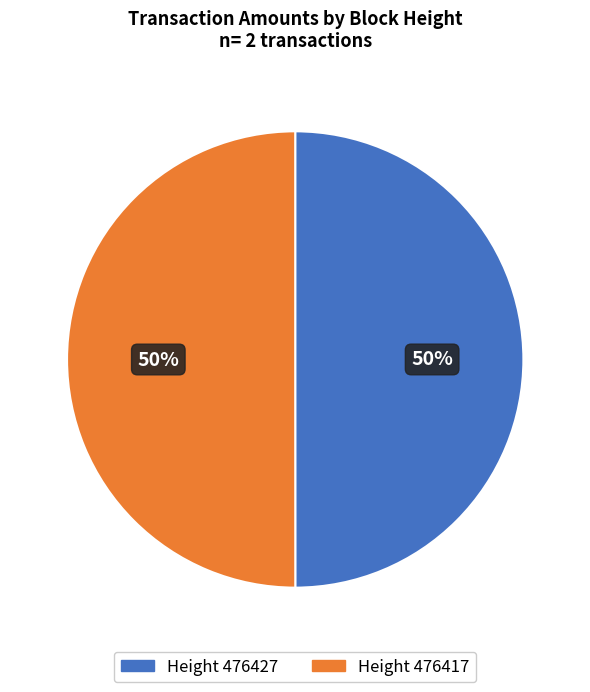

To the nearest percent, what is the average slice percentage?

50%